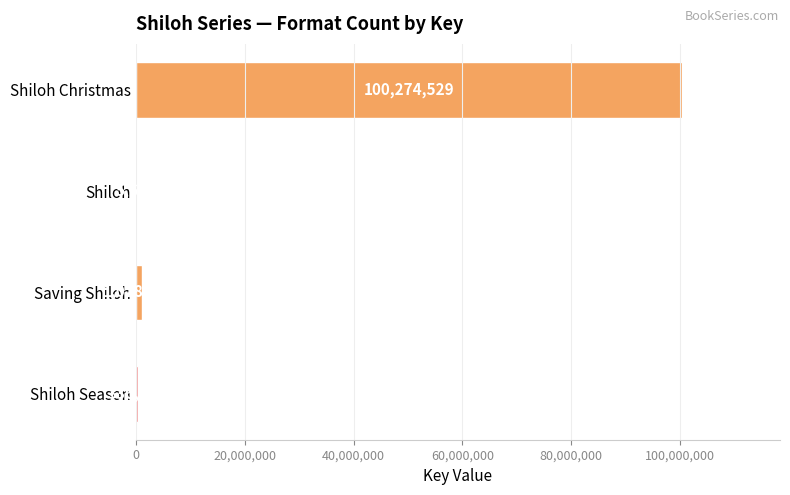

Where is the data nearest to the value 50140110?

Saving Shiloh